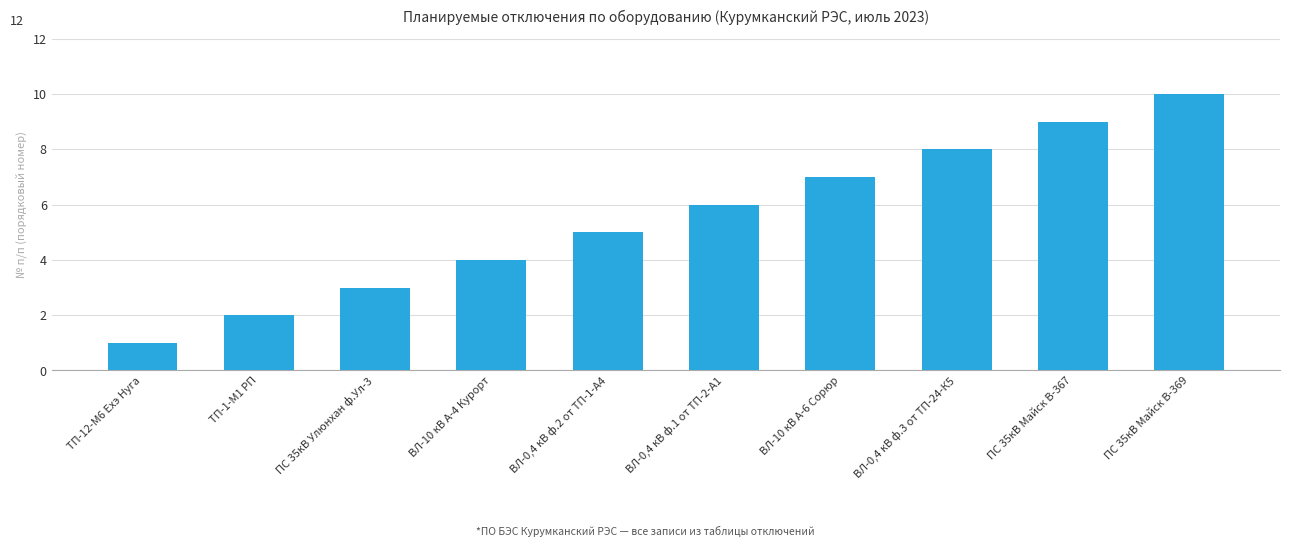

What is the smallest value displayed?

1